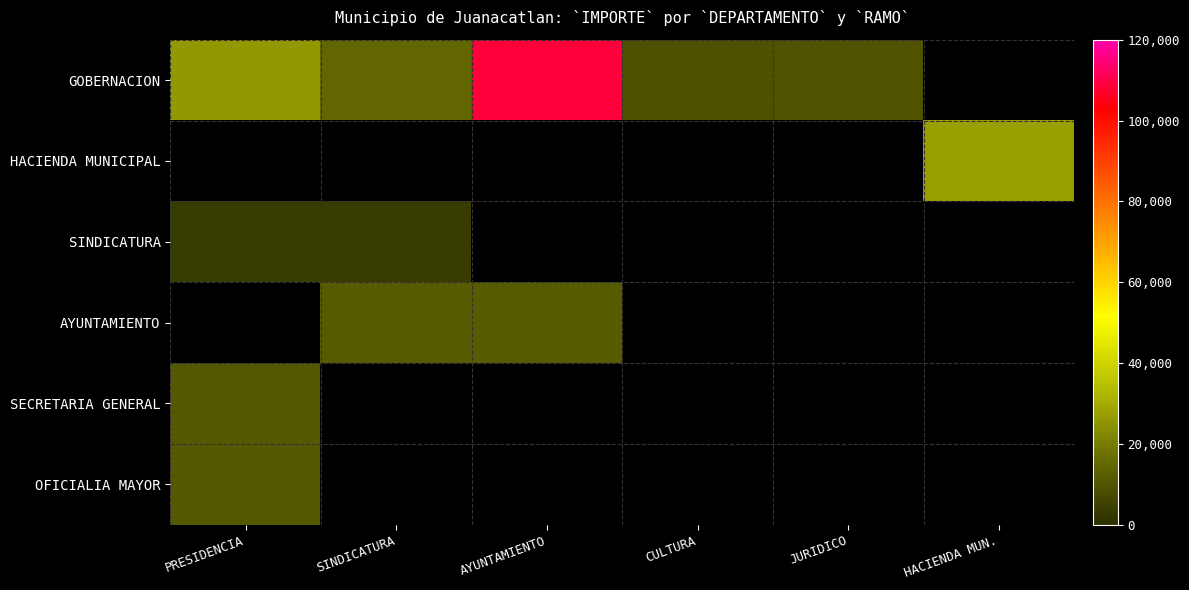

At how many categories does at least one series exceed 80891?

1